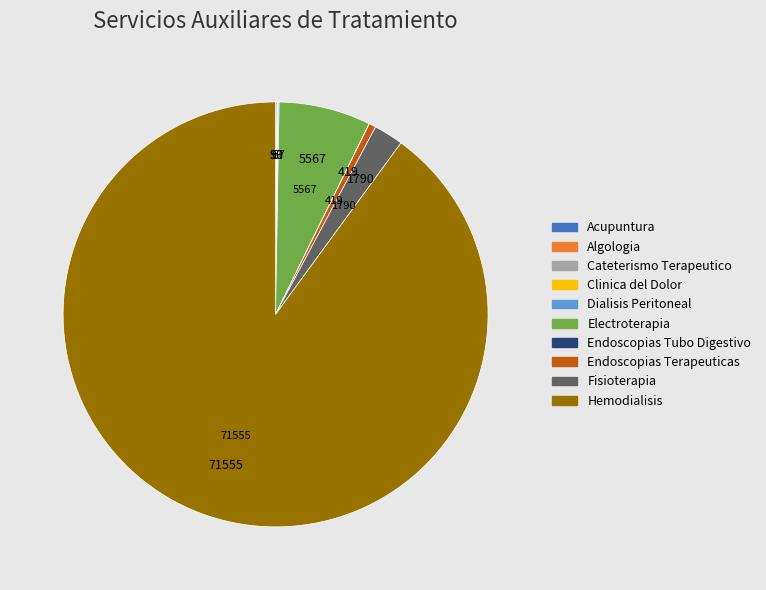

Is there any slice that represents more than half of the pie?

Yes